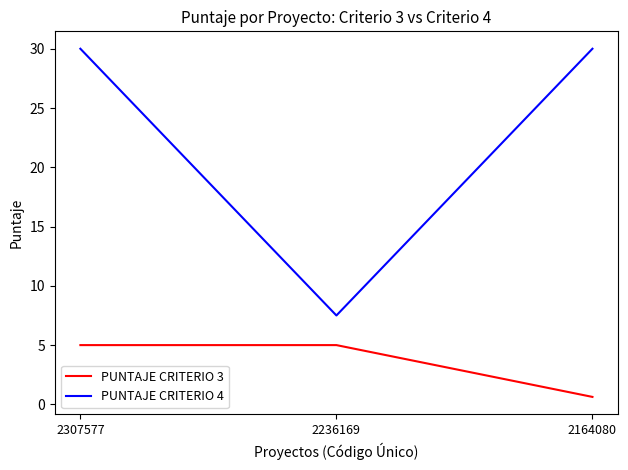

Reading right to left, transcribe all the data shown in this chart.

PUNTAJE CRITERIO 3: 2164080=0.6	2236169=5.0	2307577=5.0
PUNTAJE CRITERIO 4: 2164080=30.0	2236169=7.5	2307577=30.0